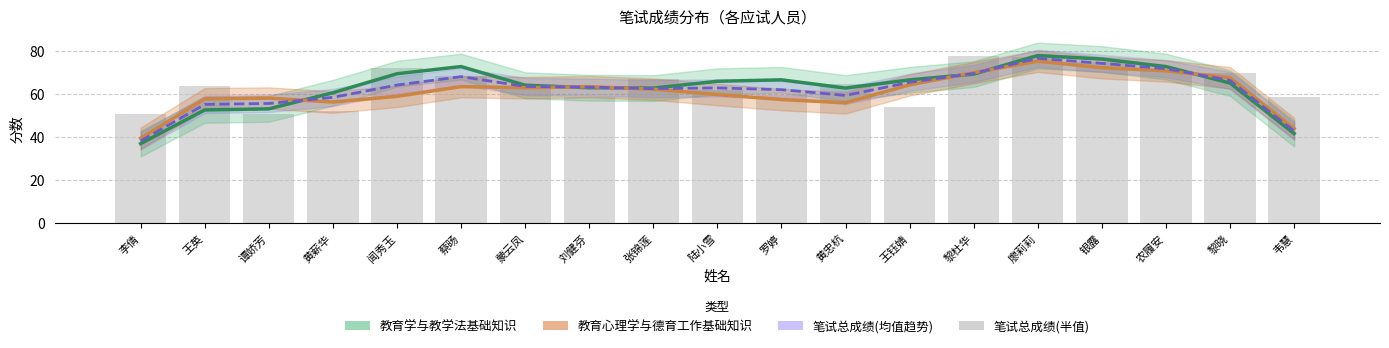

Rank the series by their average value, from highest to lowest.

笔试总成绩(半值), 教育学与教学法基础知识, 笔试总成绩(均值趋势), 教育心理学与德育工作基础知识